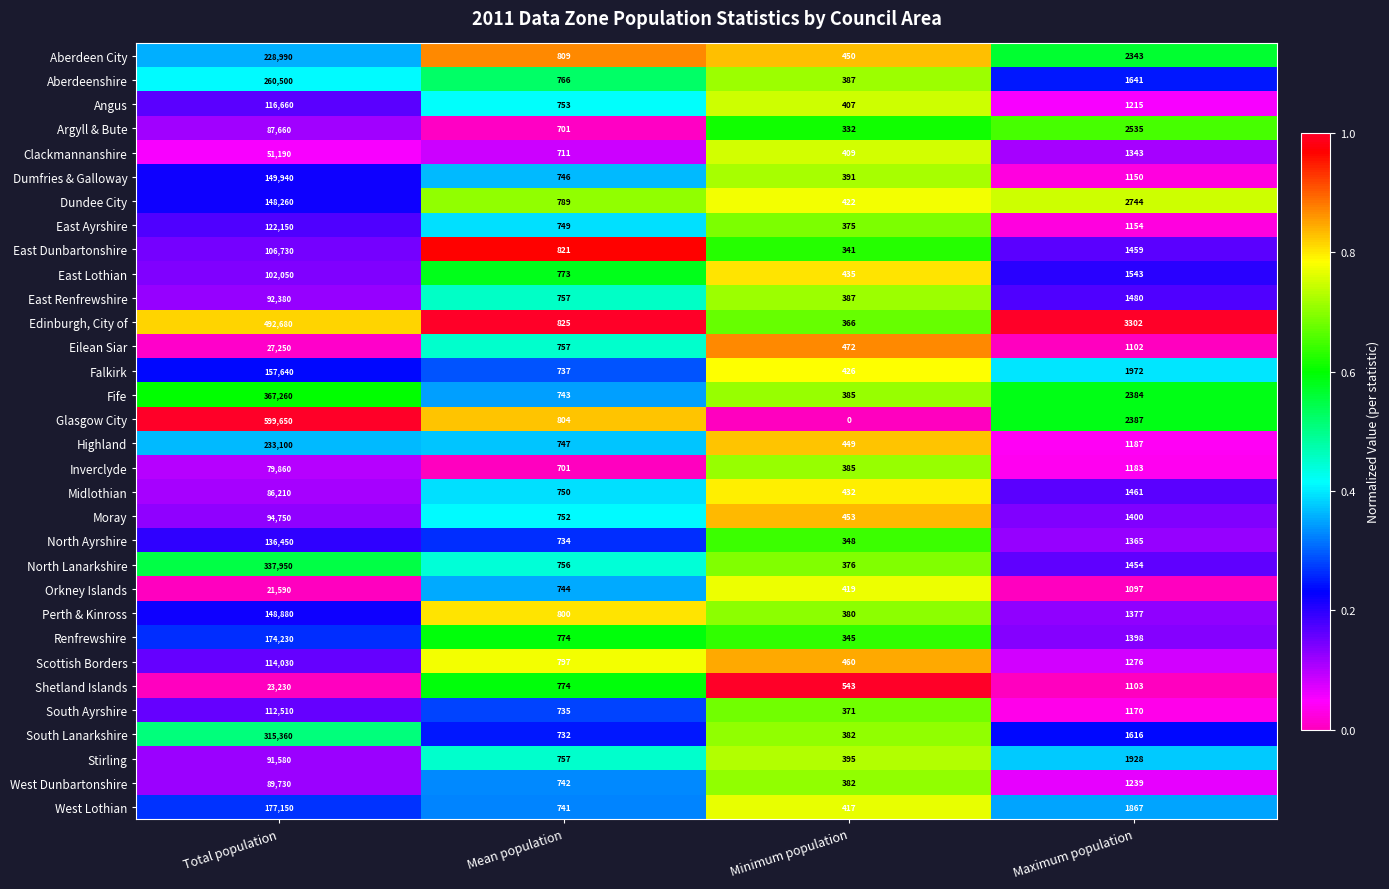

At which category is the sum across all series the highest?

Total population